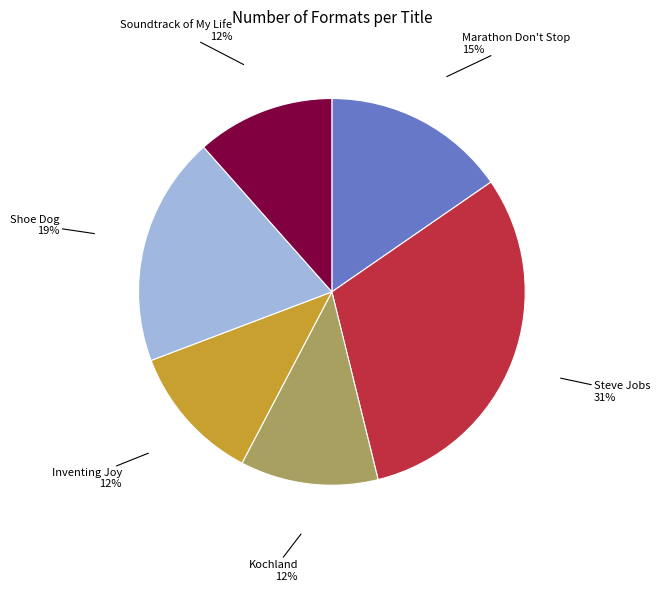

Is the sum of Steve Jobs and Marathon Don't Stop greater than half?

No